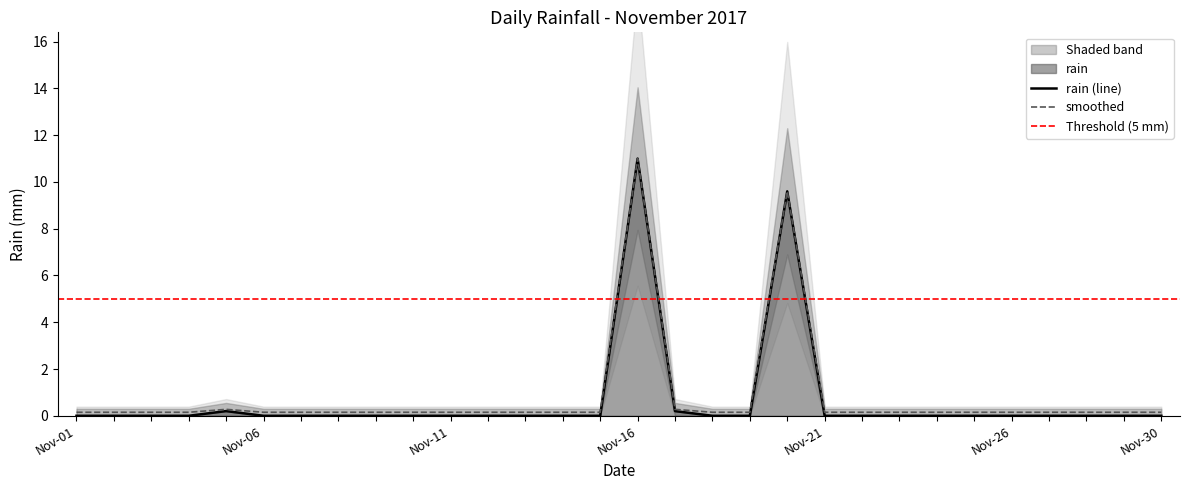

How many values exceed 0?

4